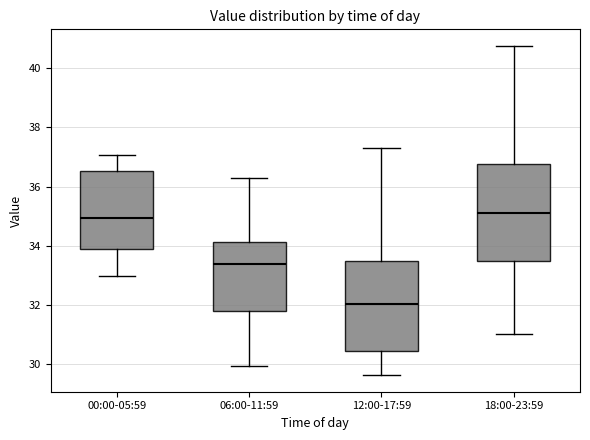

Reading left to right, read every box against the y-axis: the position of its median line, the range the box covers, and the ends of its whiskers. The values are not printed on the chart, so give them approximately, as read against the axis.

00:00-05:59: median 35.0, box 33.8 to 36.6, whiskers 33.0 to 37.0
06:00-11:59: median 33.4, box 31.8 to 34.2, whiskers 30.0 to 36.4
12:00-17:59: median 32.0, box 30.4 to 33.4, whiskers 29.6 to 37.4
18:00-23:59: median 35.2, box 33.6 to 36.8, whiskers 31.0 to 40.8